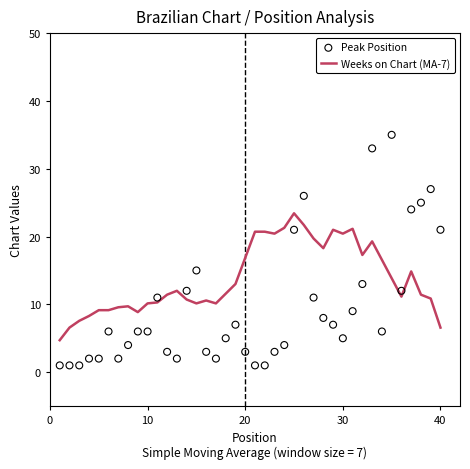

At how many categories does at least one series exceed 14?

21